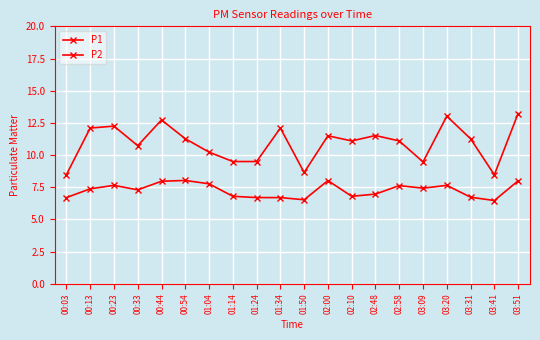

In P1, how many points are lower than both neighbors (excluding endpoints)?

5